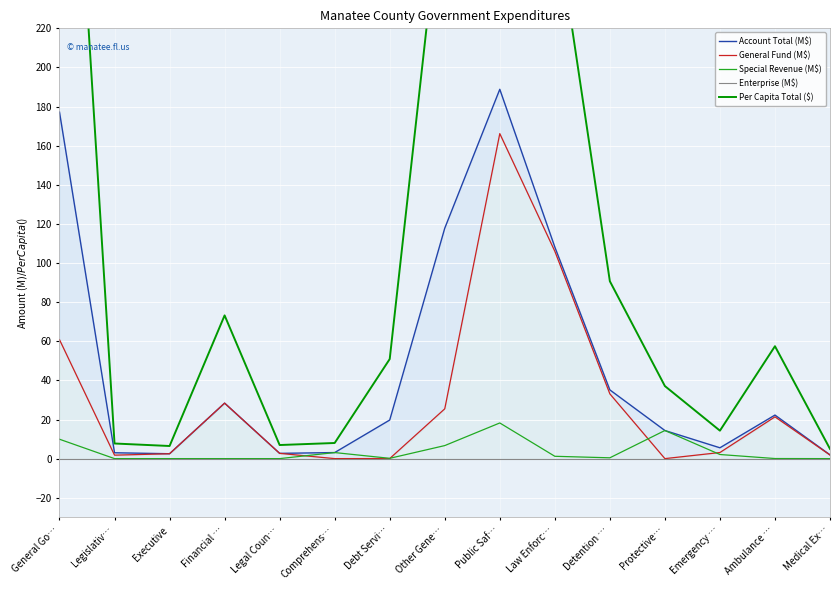

True or false: Enterprise (M$) and General Fund (M$) intersect in this chart.

False